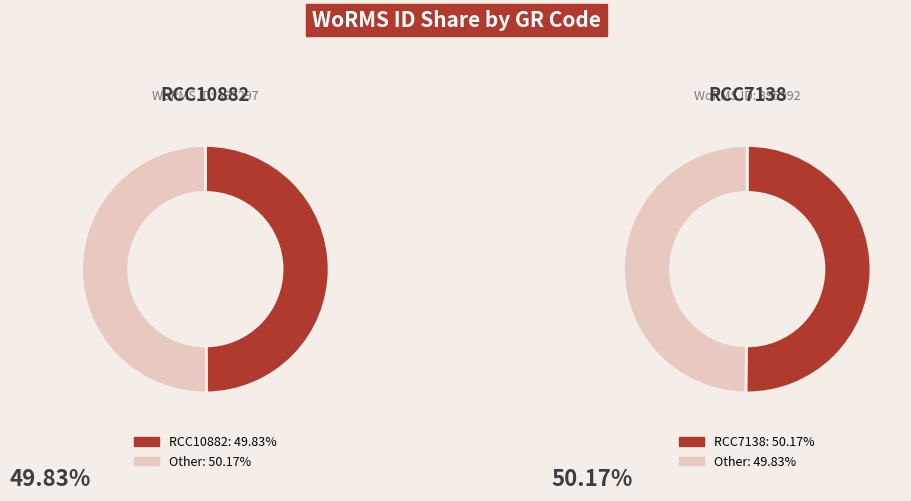

Approximately how many times larger is the value at RCC7138 compared to RCC10882?

1.0